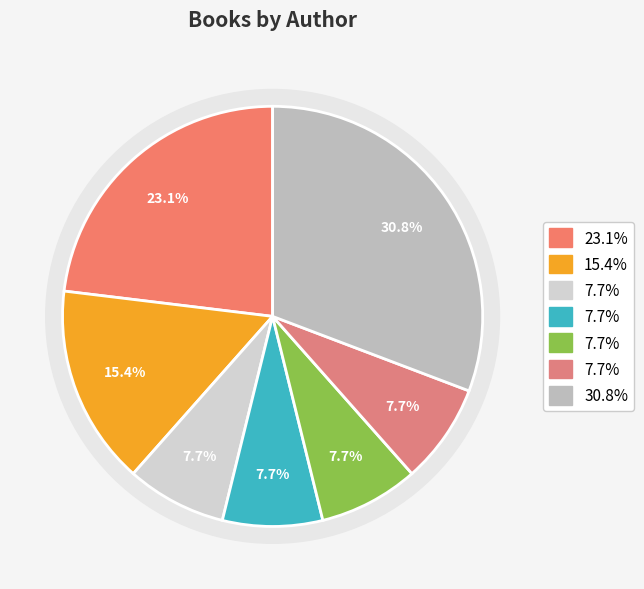

Is the sum of Joy McCullough and Melanie Crowder greater than half?

No